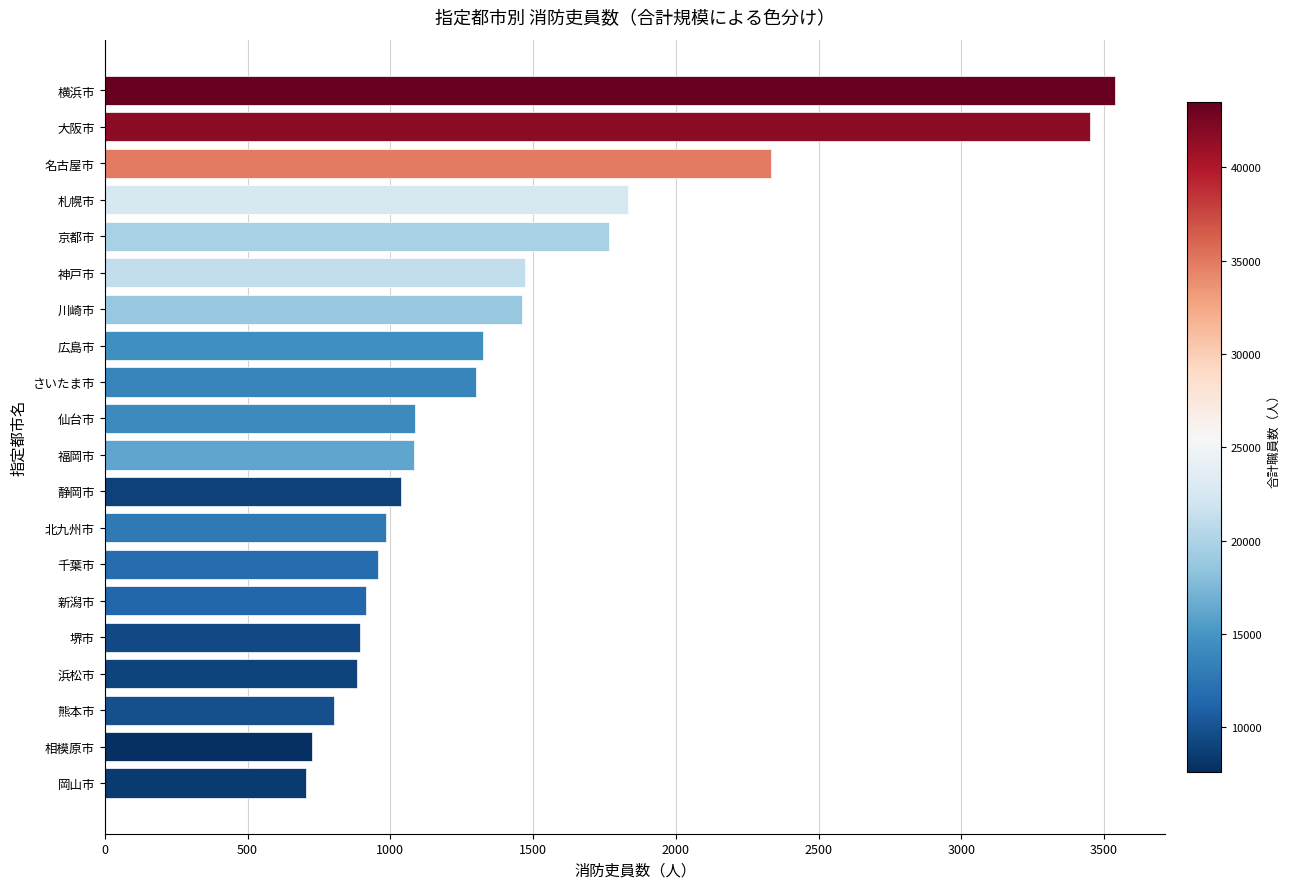

Where is the data nearest to the value 2120?

名古屋市